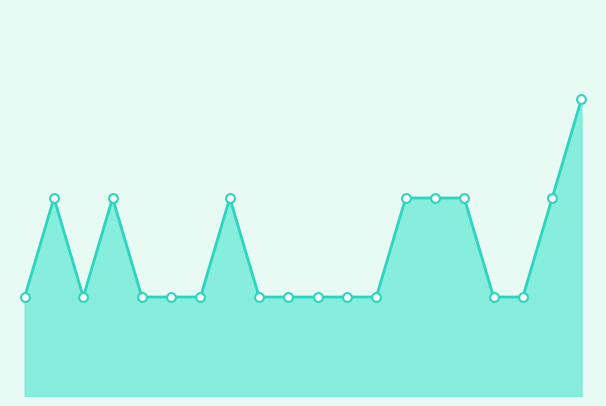

Which series reaches the maximum Y coordinate?

Trend line